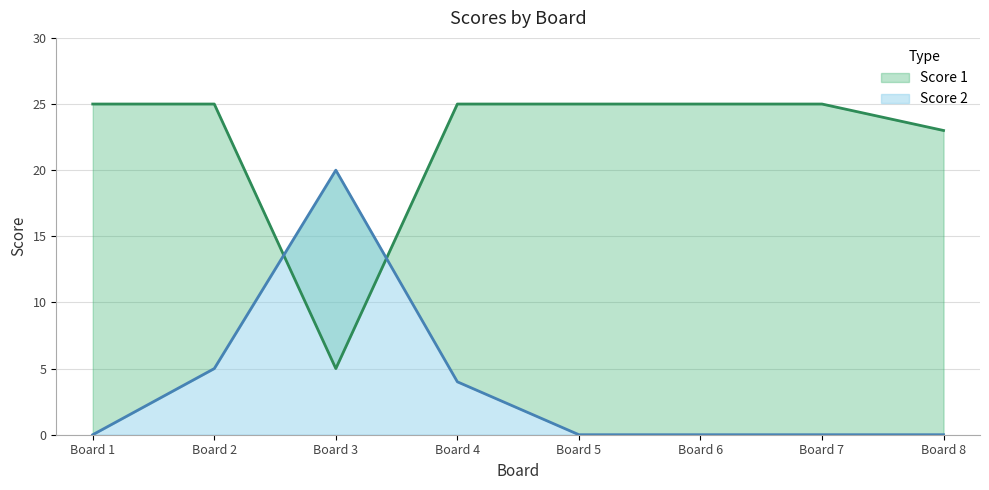

What is the difference between the Score 1 values at Board 3 and Board 1?

20